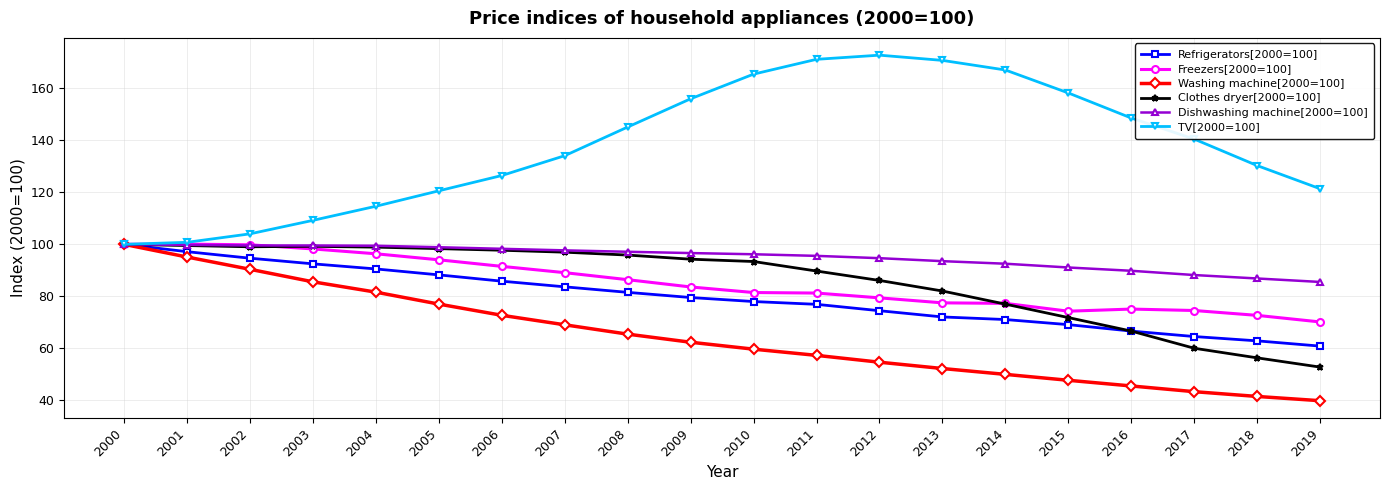

Is it true that Clothes dryer[2000=100] equals 37.3 at 2006?

False